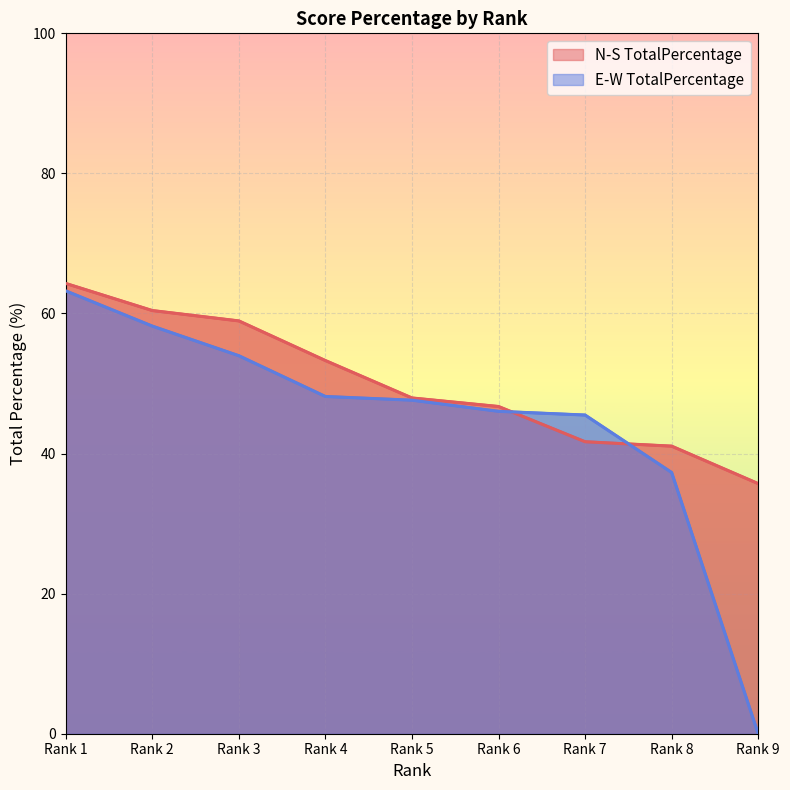

Rank the categories by E-W TotalPercentage value from highest to lowest.

Rank 1, Rank 2, Rank 3, Rank 4, Rank 5, Rank 6, Rank 7, Rank 8, Rank 9